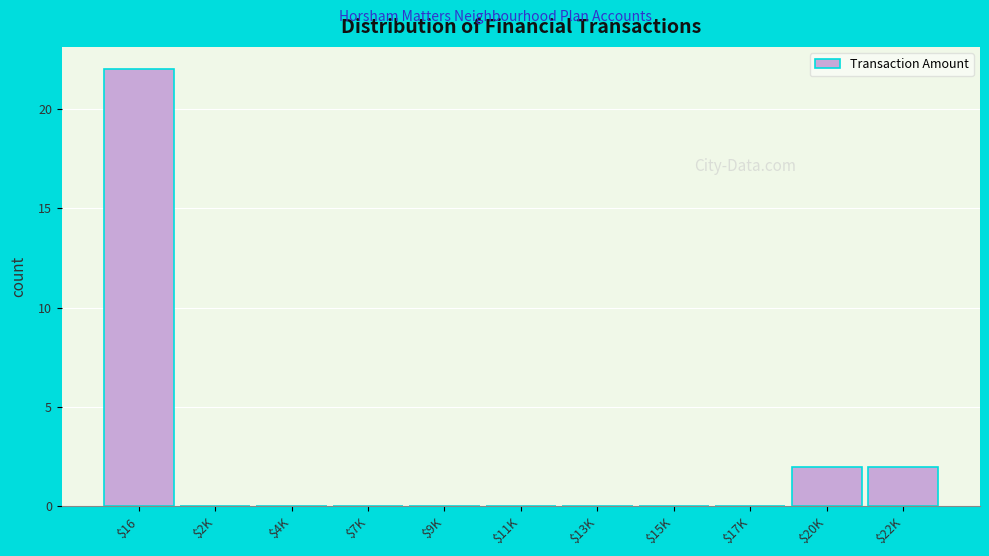

What is the maximum value shown in the chart?

22